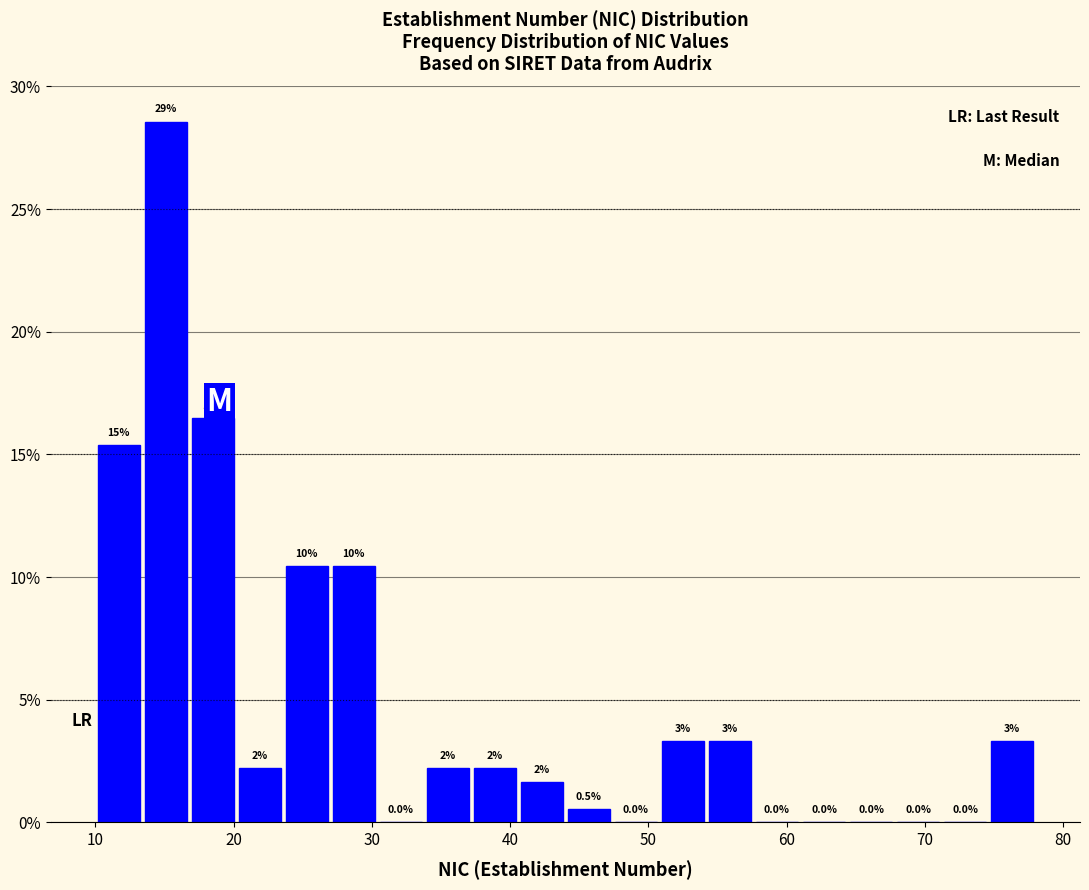

Read against the x-axis, roughly where is the centre of the tallest bar?

15